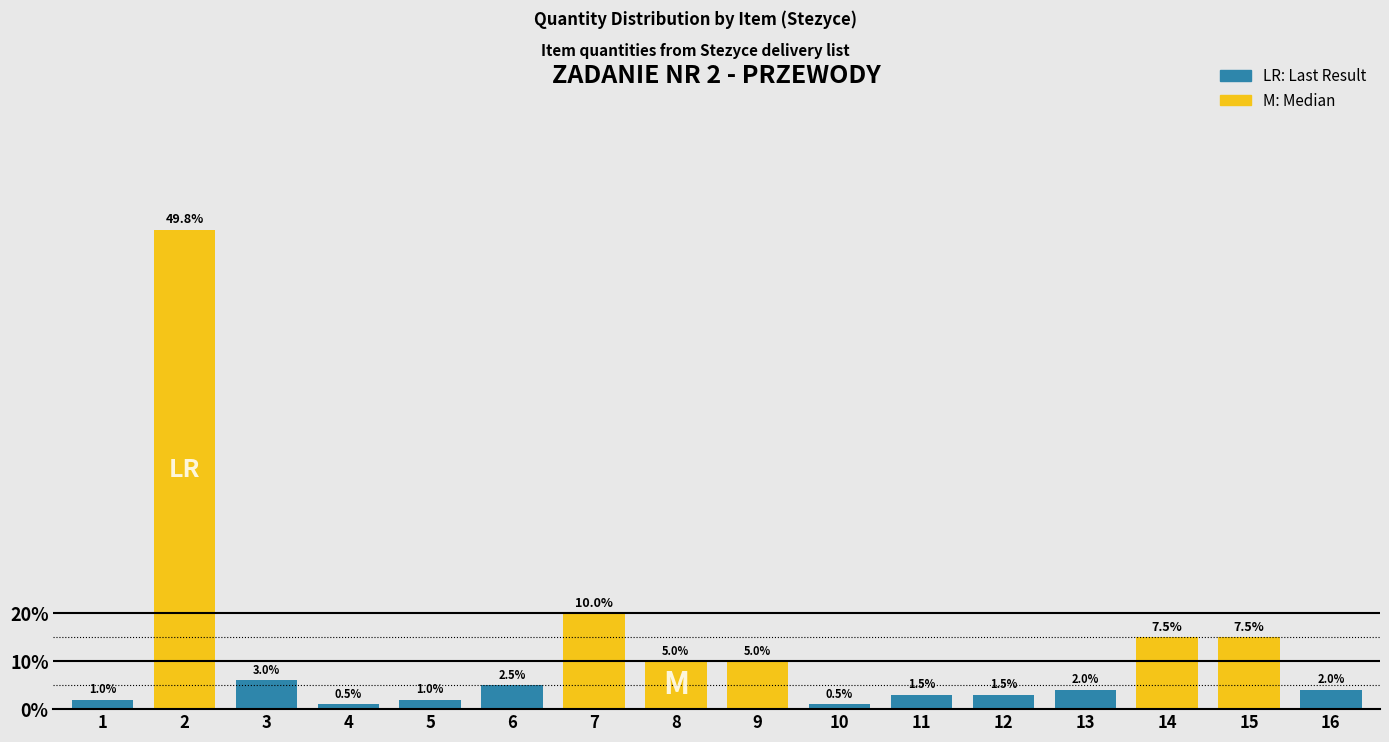

Reading right to left, extract all data points from this chart.

16=4	15=15	14=15	13=4	12=3	11=3	10=1	9=10	8=10	7=20	6=5	5=2	4=1	3=6	2=100	1=2